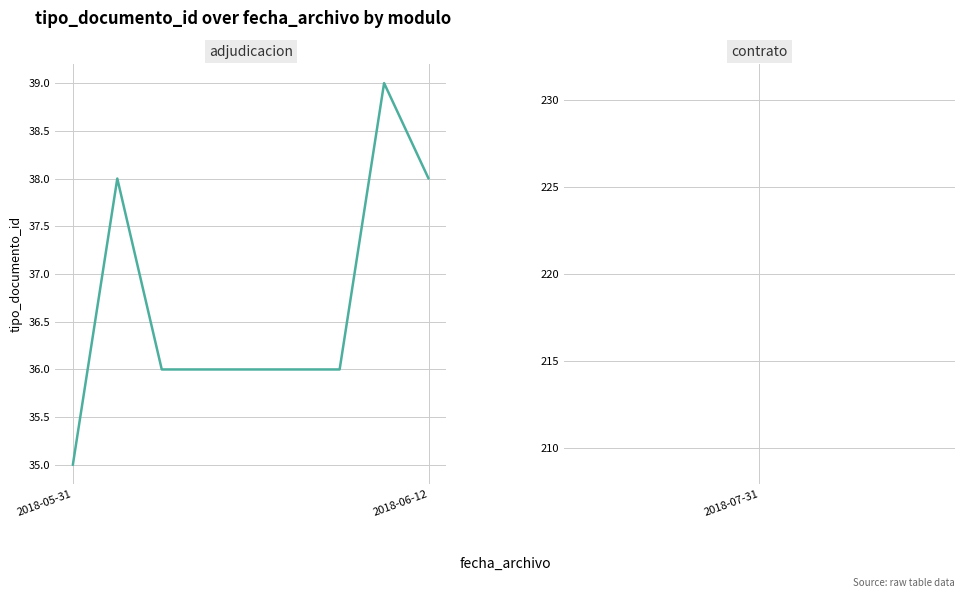

What is the minimum value shown in the chart?

35